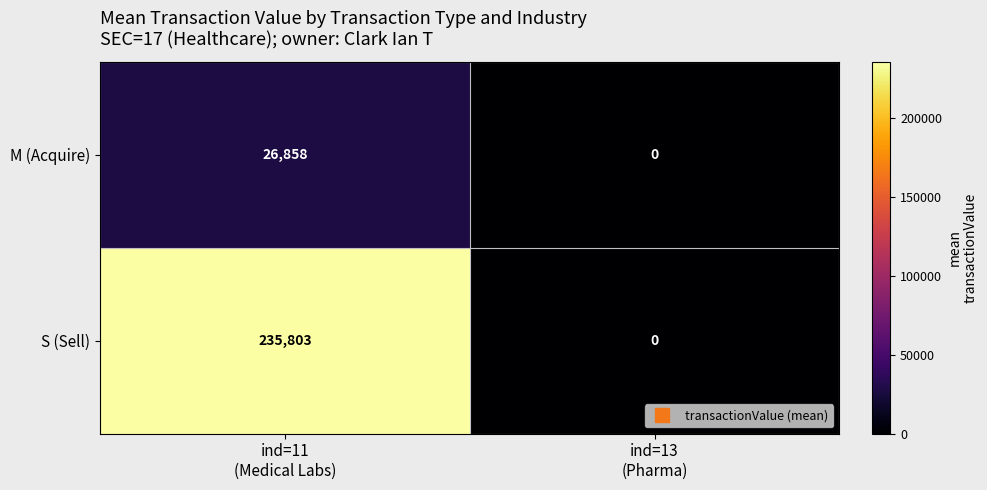

List the series in order of their peak value, highest first.

S (Sell), M (Acquire)